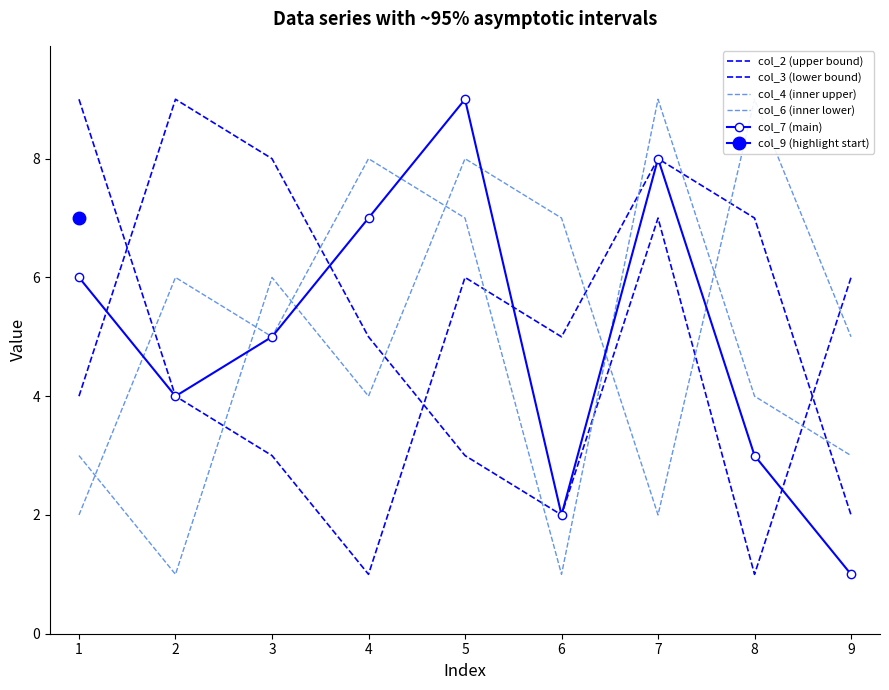

Count the col_3 (lower bound) values in the range 3 to 7.

5